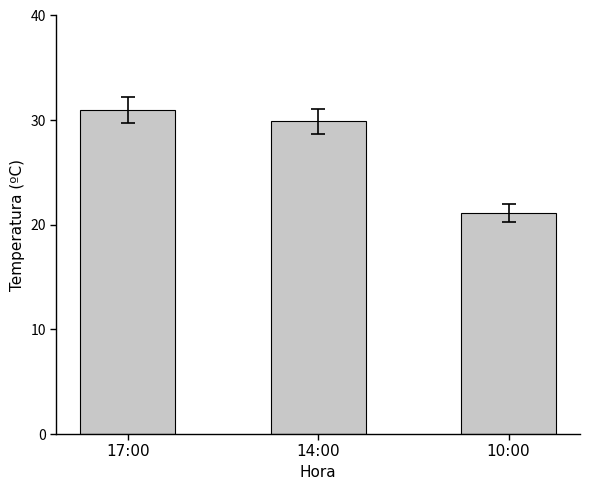

Rank the categories by value from highest to lowest.

17:00, 14:00, 10:00